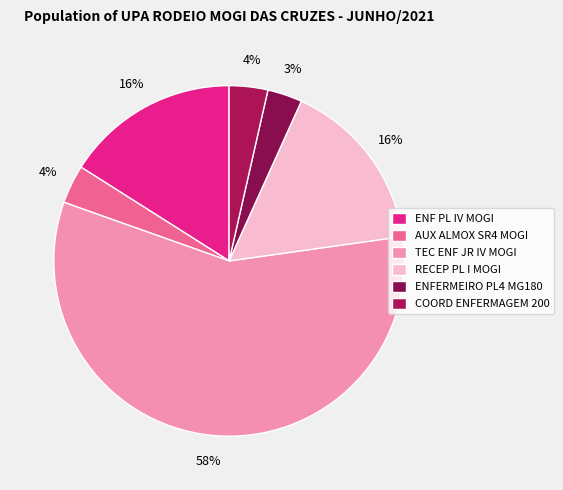

How many segments does this pie chart have?

6